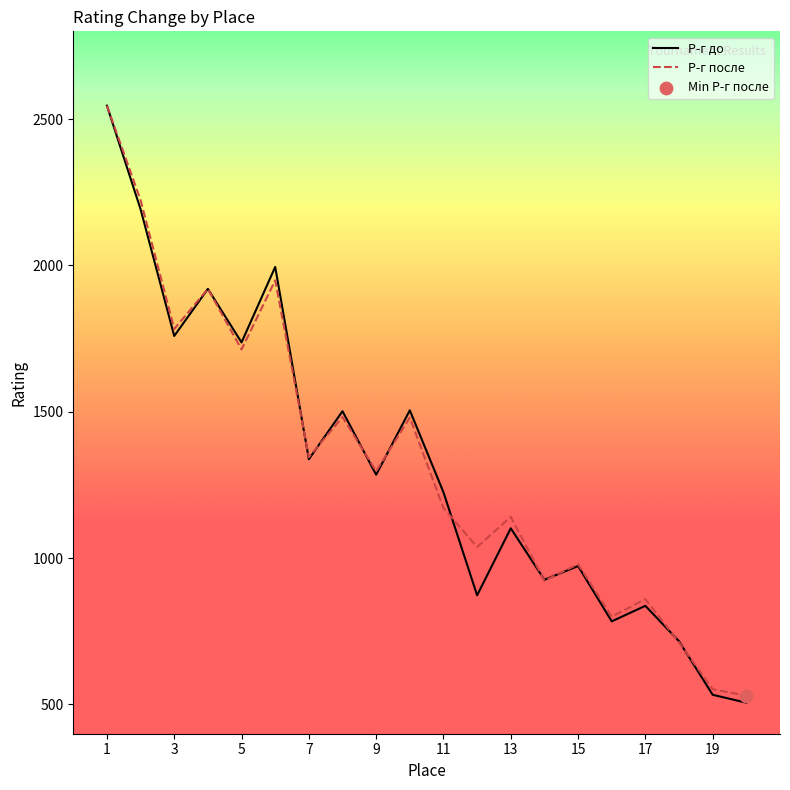

What is the greatest value displayed?

2546